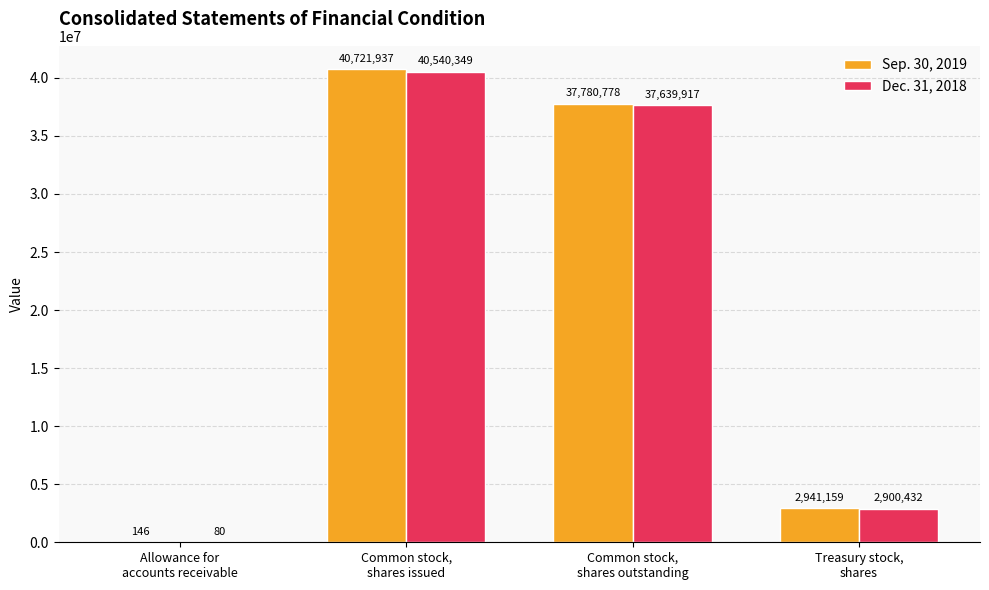

Reading left to right, list all the values displayed in this chart.

Sep. 30, 2019: Allowance for
accounts receivable=146	Common stock,
shares issued=40721937	Common stock,
shares outstanding=37780778	Treasury stock,
shares=2941159
Dec. 31, 2018: Allowance for
accounts receivable=80	Common stock,
shares issued=40540349	Common stock,
shares outstanding=37639917	Treasury stock,
shares=2900432